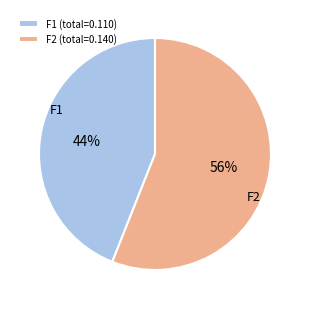

How many slices are in this pie chart?

2